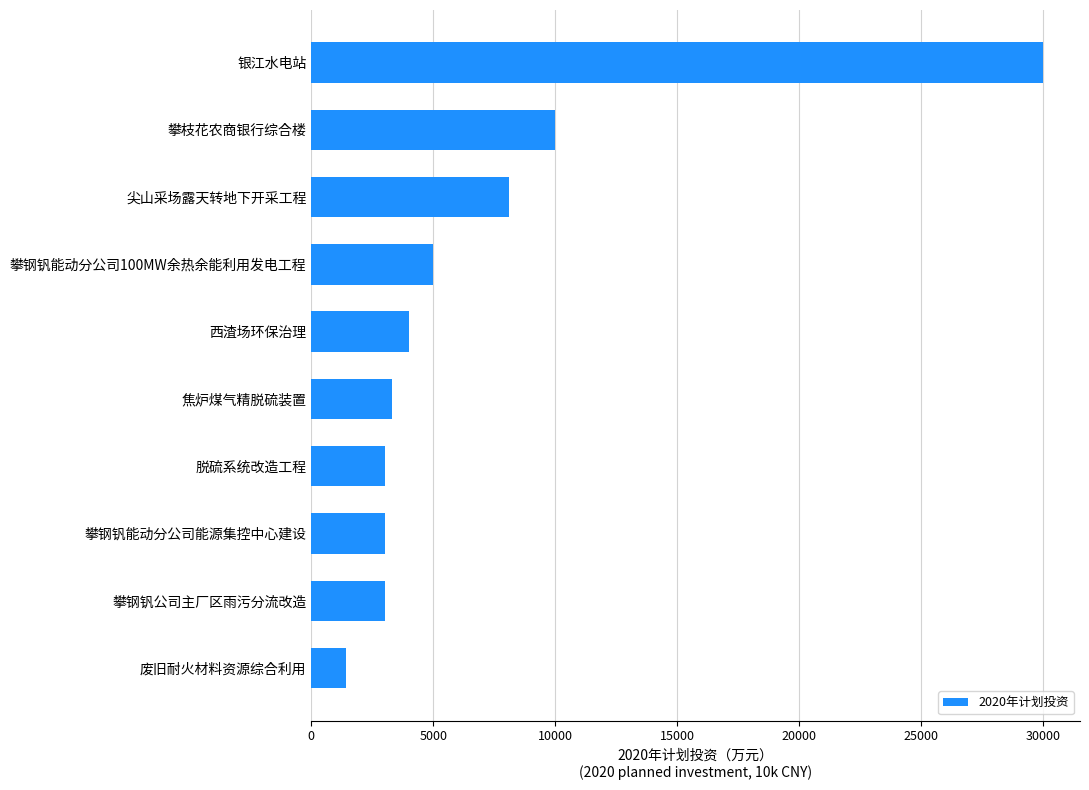

What is the change in value from 西渣场环保治理 to 攀钢钒能动分公司100MW余热余能利用发电工程?

+1000